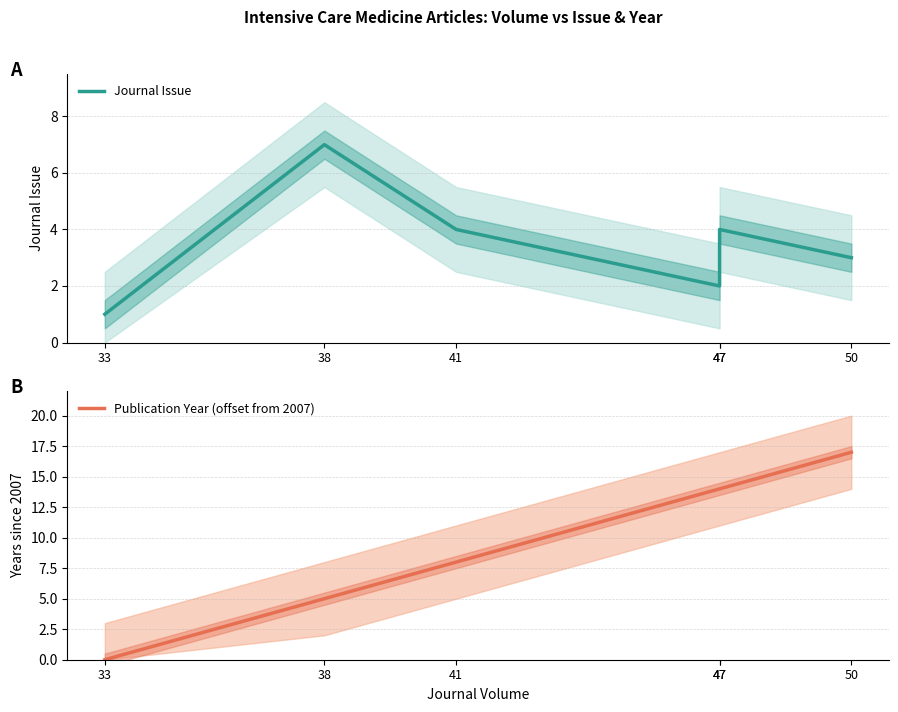

Reading right to left, list all the values displayed in this chart.

Journal Issue: 50=3	47=4	47=2	41=4	38=7	33=1
Publication Year (offset from 2007): 50=17	47=14	47=14	41=8	38=5	33=0